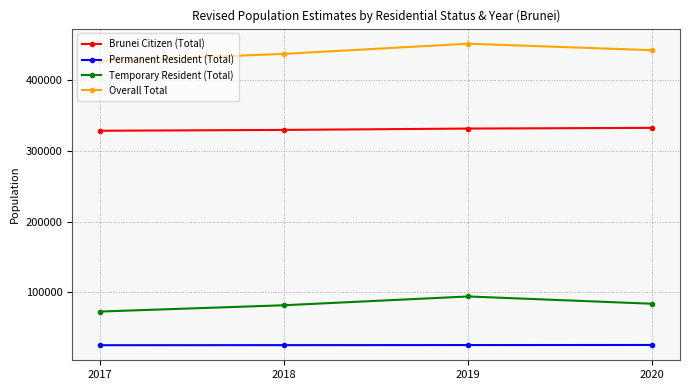

Which series has the largest total across all categories?

Overall Total